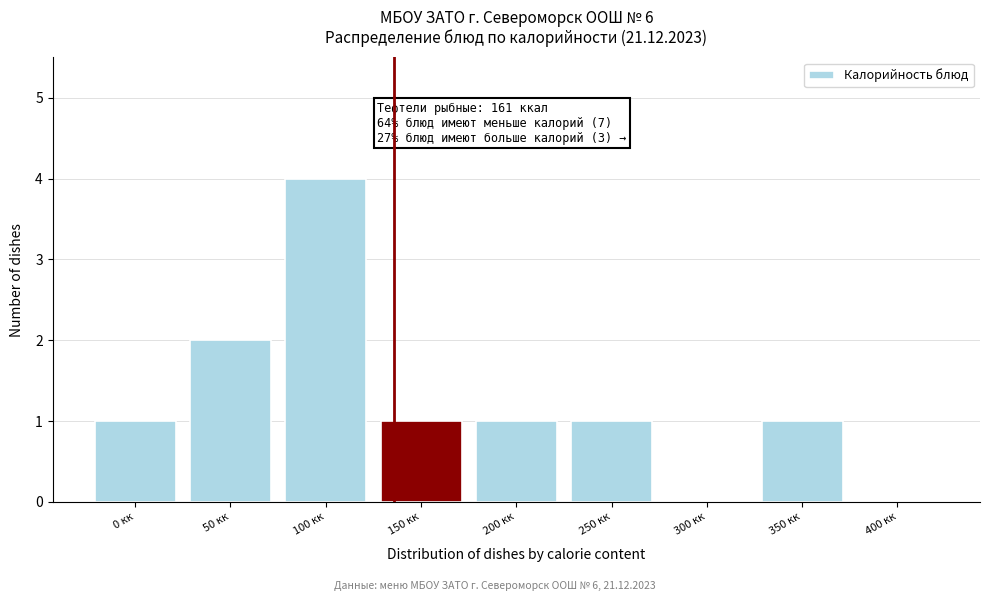

Reading right to left, list all the values displayed in this chart.

400 кк=0	350 кк=1	300 кк=0	250 кк=1	200 кк=1	150 кк=1	100 кк=4	50 кк=2	0 кк=1